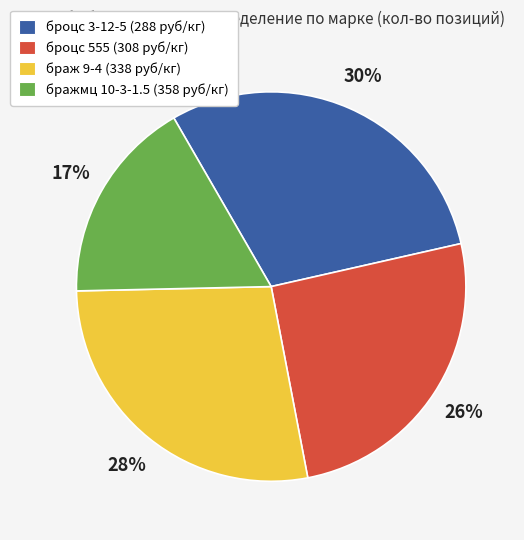

Which slice is the largest?

броцс 3-12-5 (288 руб/кг)